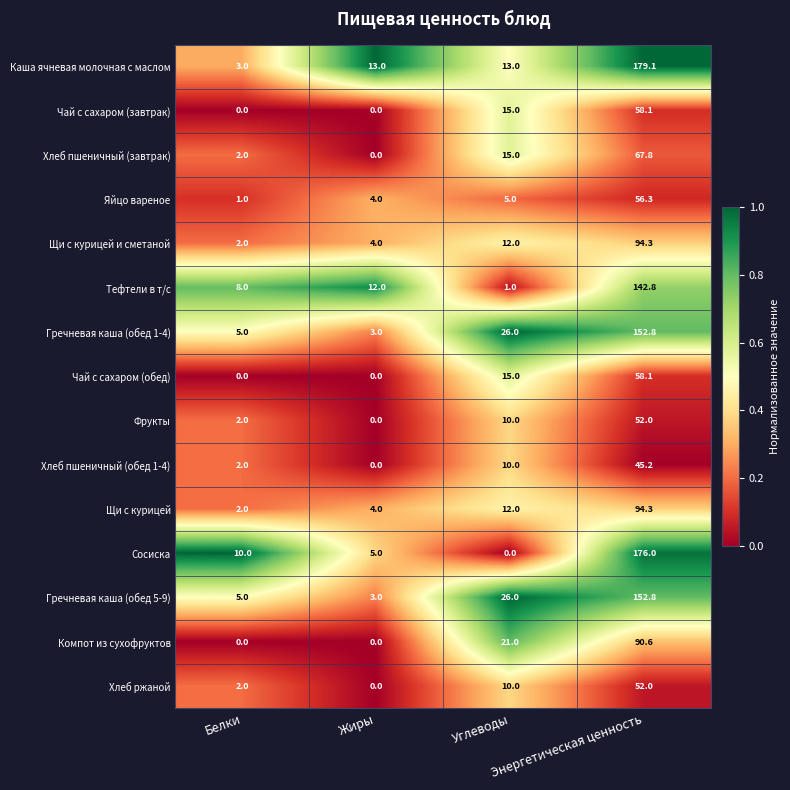

Which series has the largest total across all categories?

Каша ячневая молочная с маслом